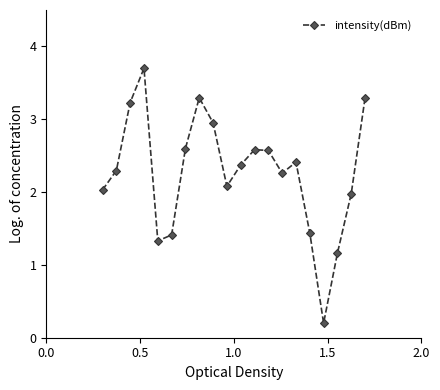

What is the value of the 1st point from the left?

2.0